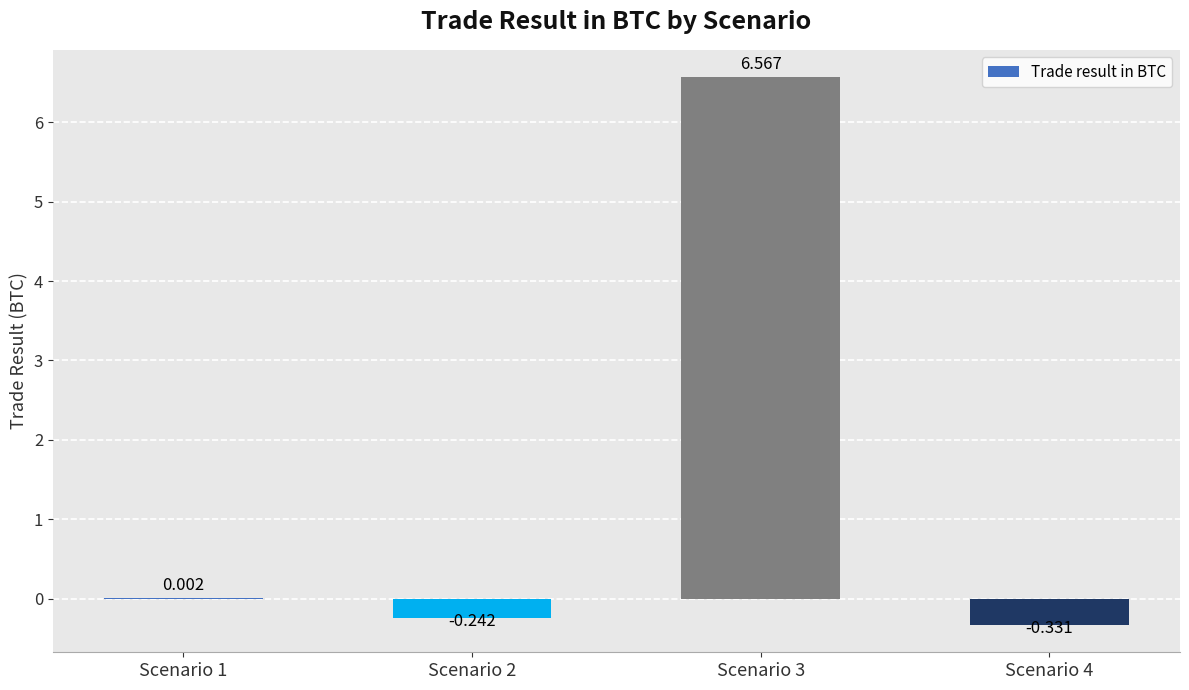

What is the value of the 4th bar from the left?

-0.3